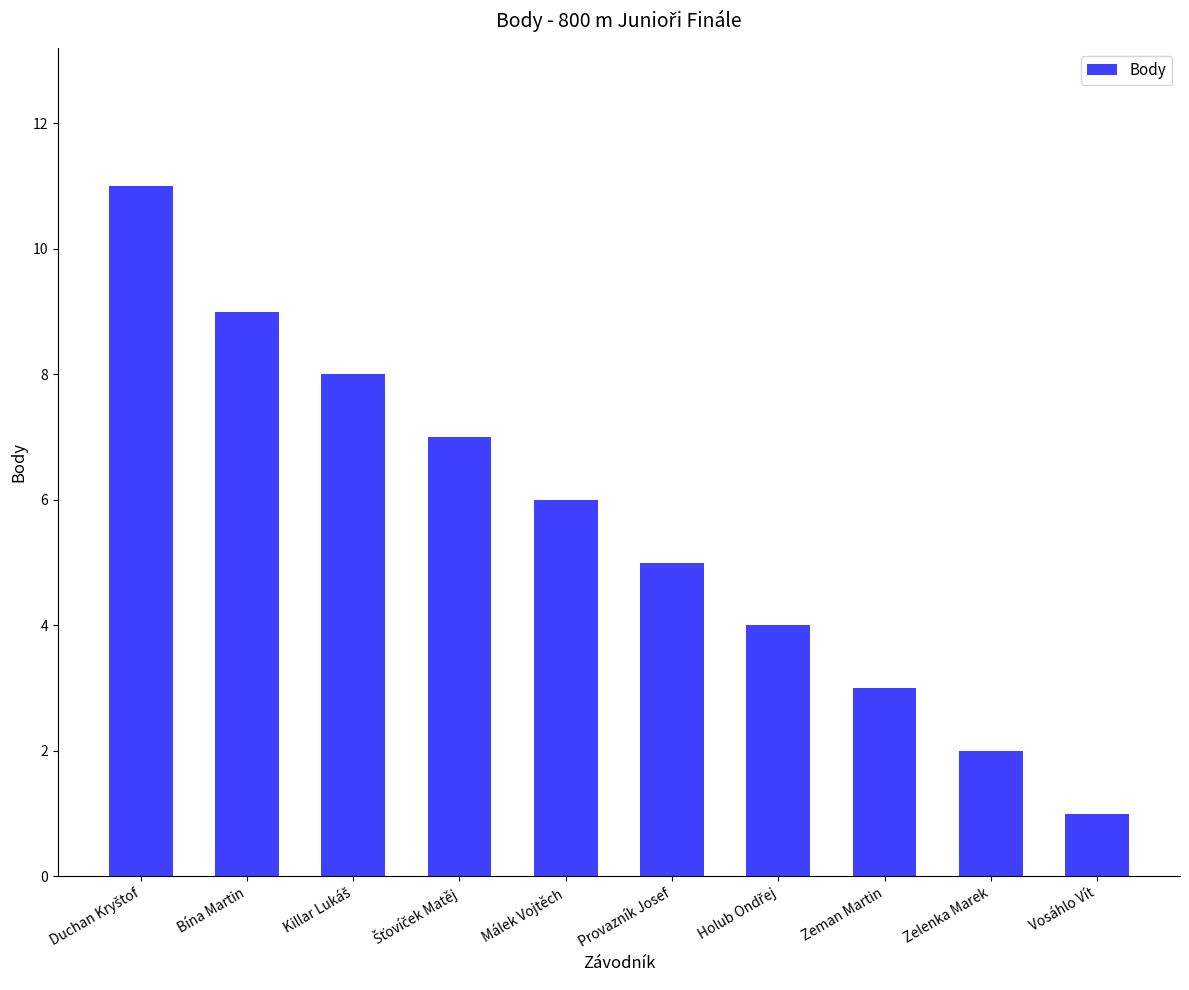

Reading left to right, extract all data points from this chart.

11	9	8	7	6	5	4	3	2	1